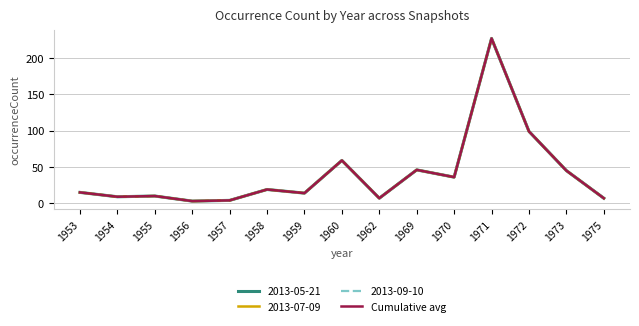

What is the greatest value displayed?

227